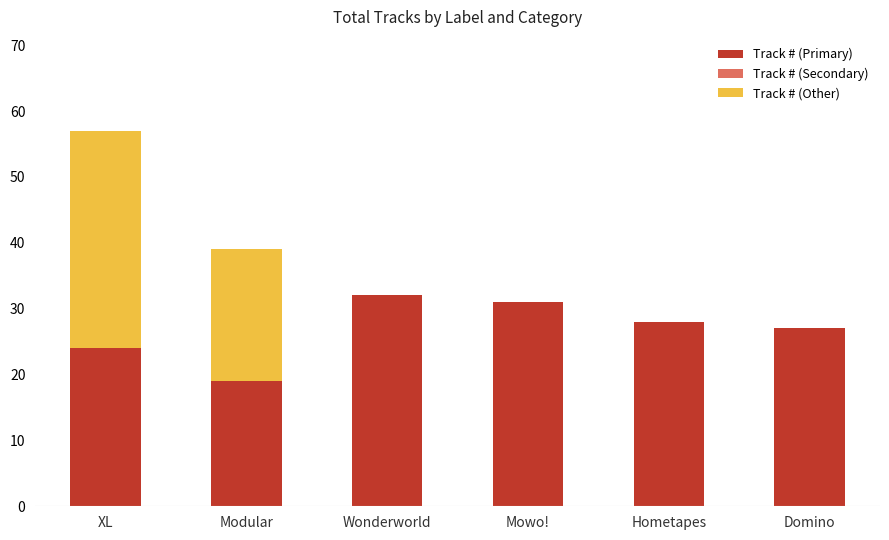

What is the maximum value for Track # (Primary)?

32